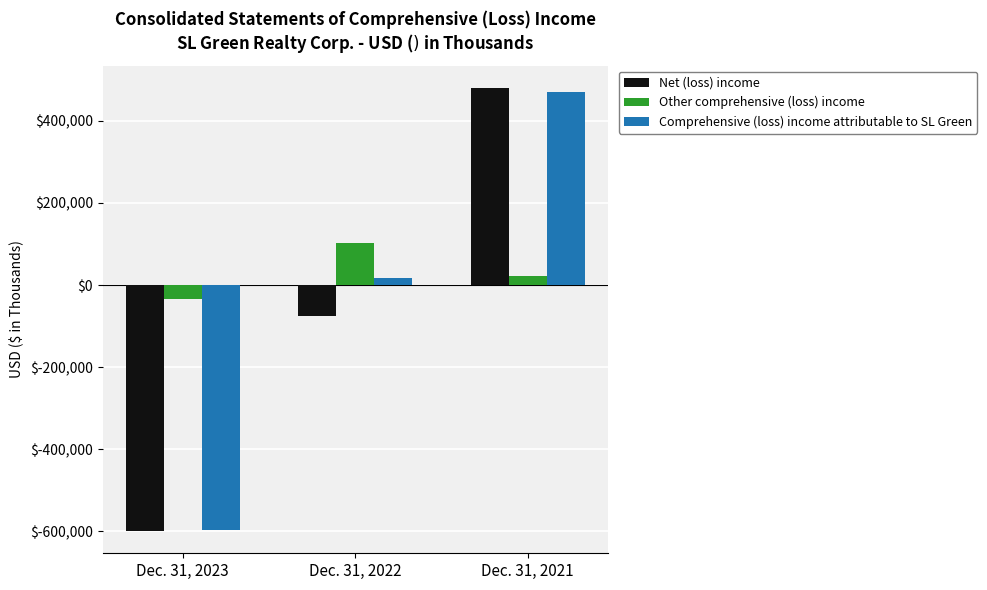

Is the value of Other comprehensive (loss) income at Dec. 31, 2022 greater than the value of Net (loss) income at Dec. 31, 2022?

Yes